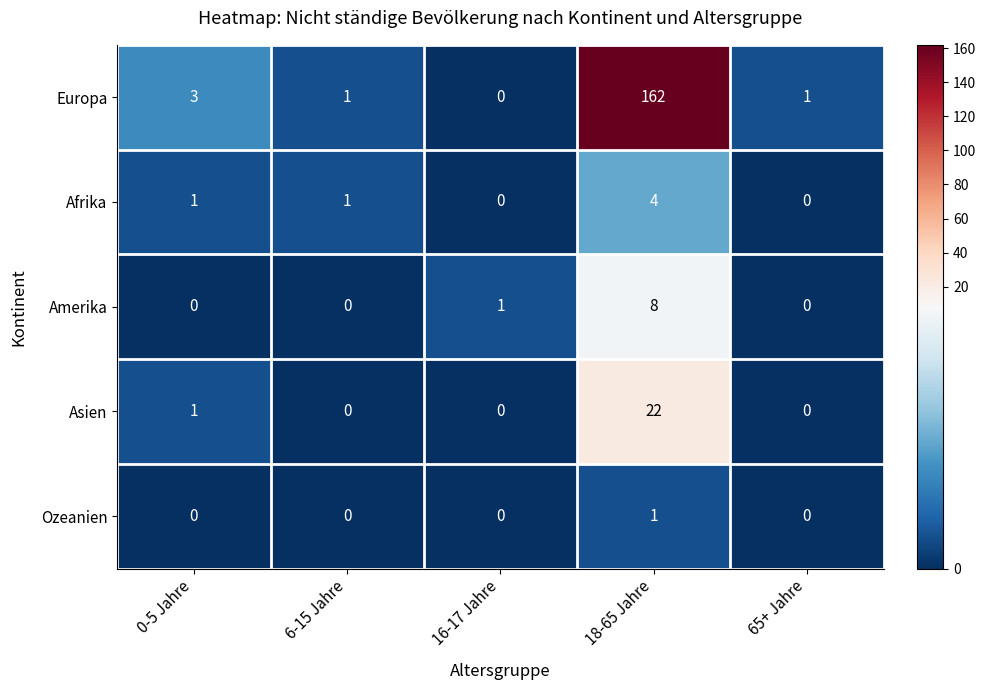

What is the highest value of the Afrika series?

4